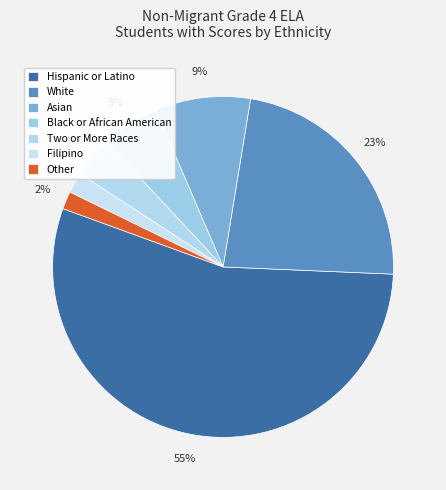

Which slice represents more than half of the pie?

Hispanic or Latino